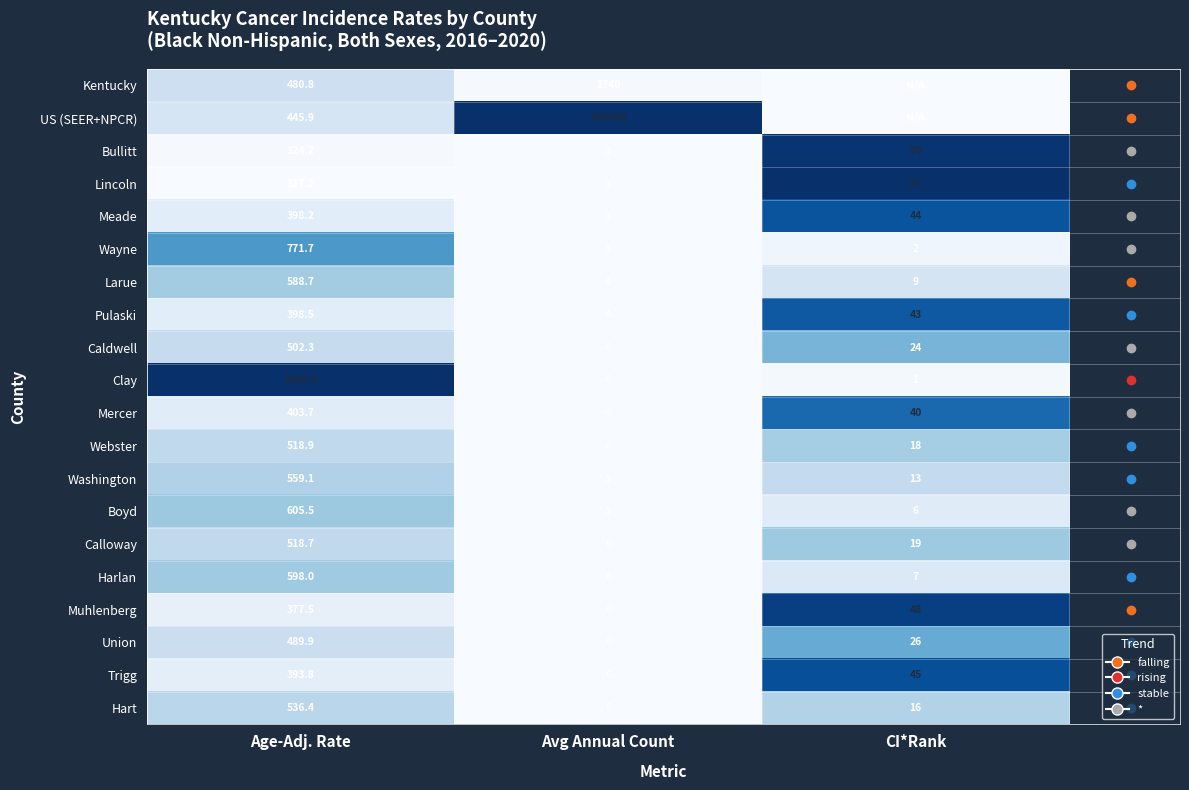

True or false: Hart has a value of 0.0 at Avg Annual Count.

True